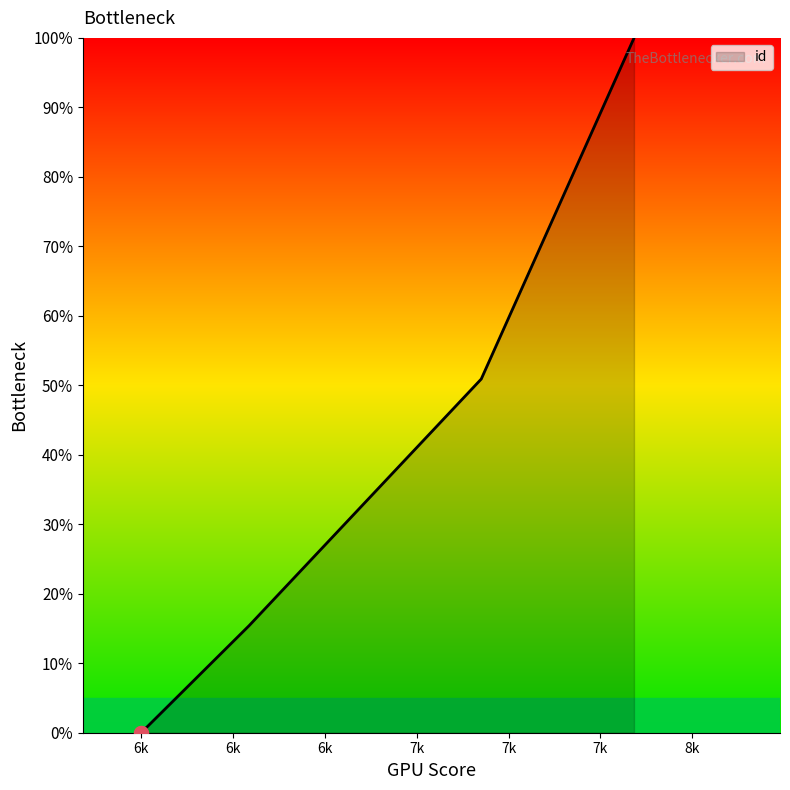

Which has a higher value, 7308 or 6513?

7308